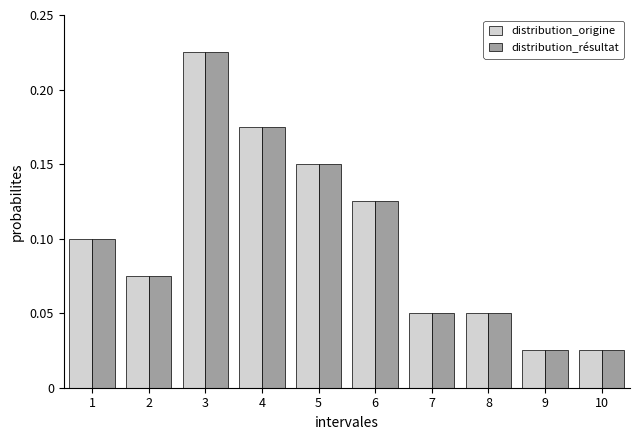

At which category does the chart reach its peak across all series?

3